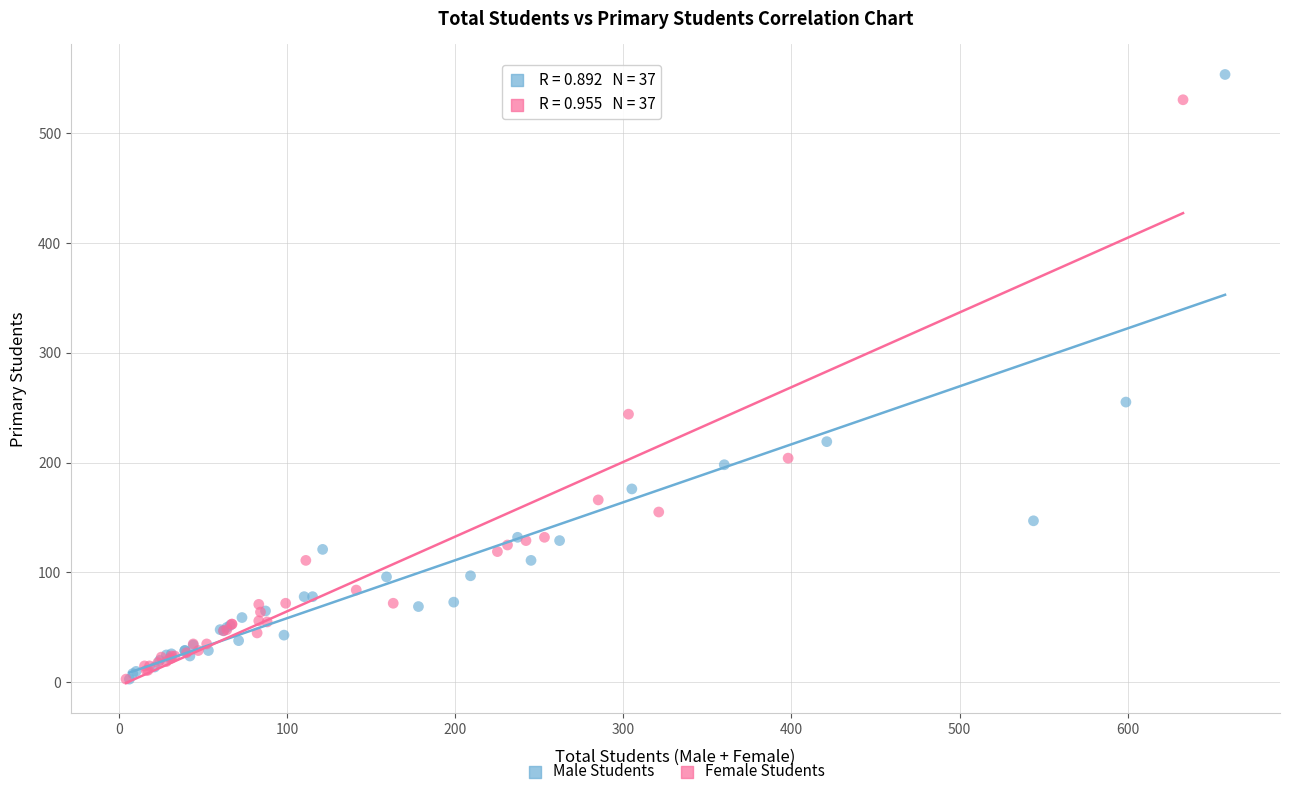

Which series contains the highest Y value?

Male Students